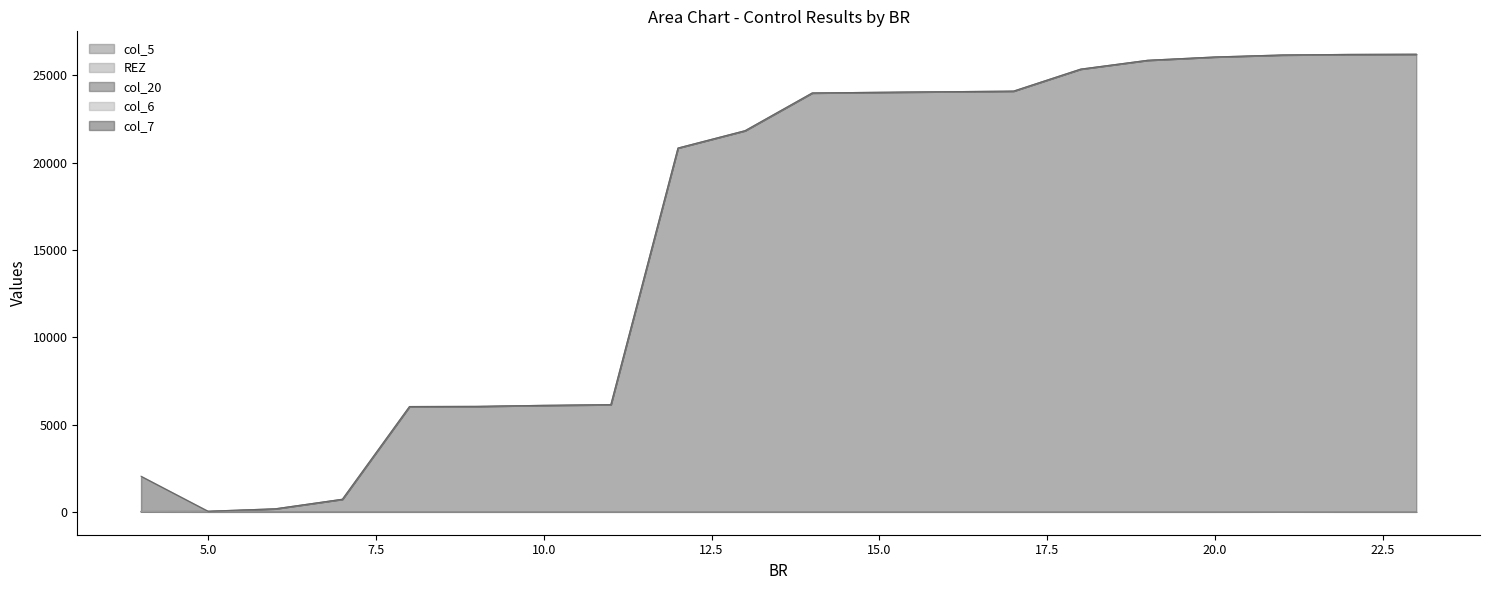

True or false: col_20 and REZ cross at least once.

False